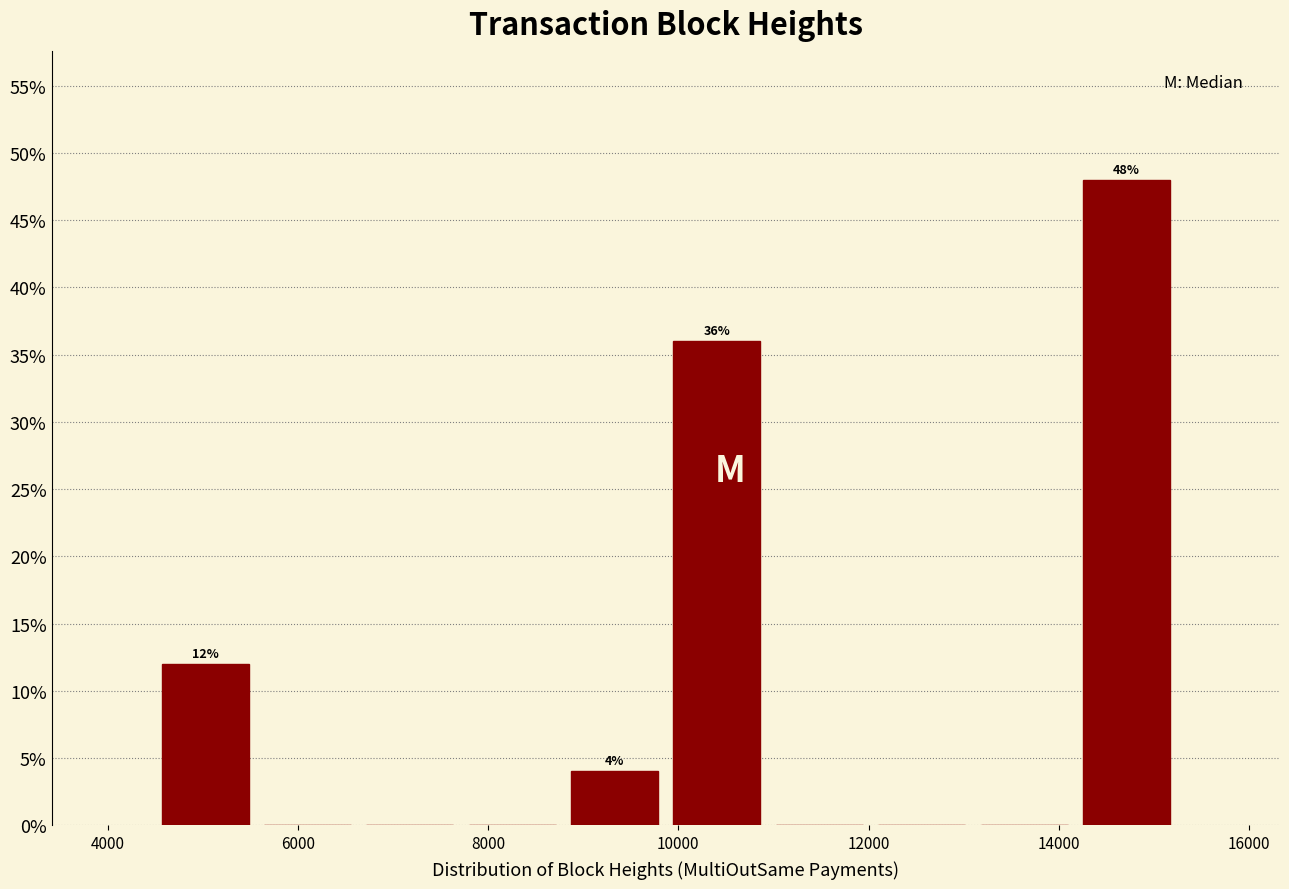

Which range on the x-axis has the tallest bar?

14200 to 15200